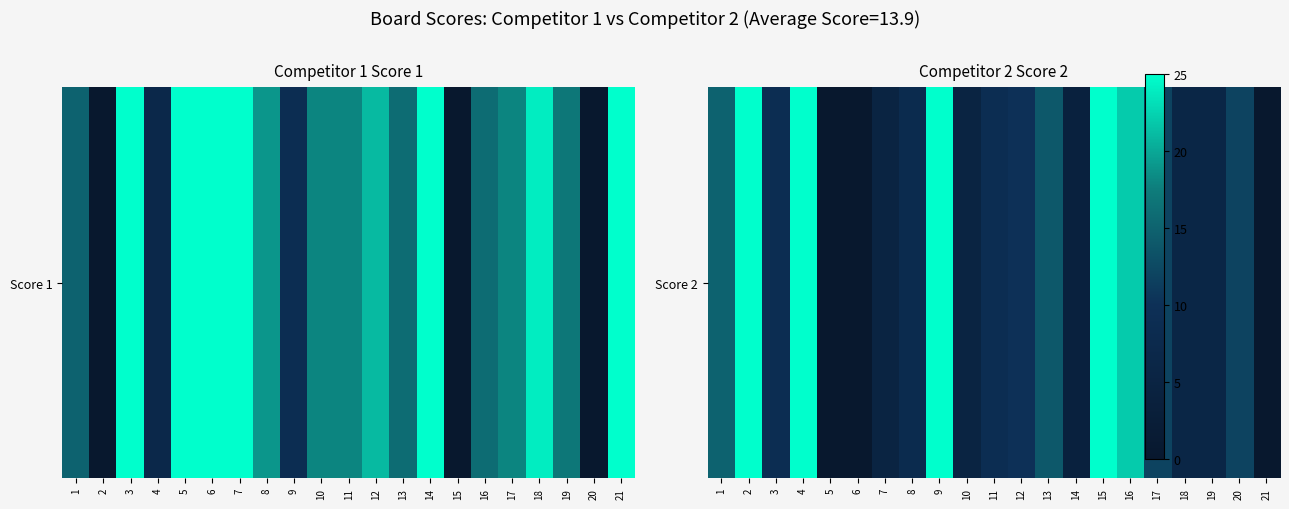

What is the sum of the values at 11 and 4?

34